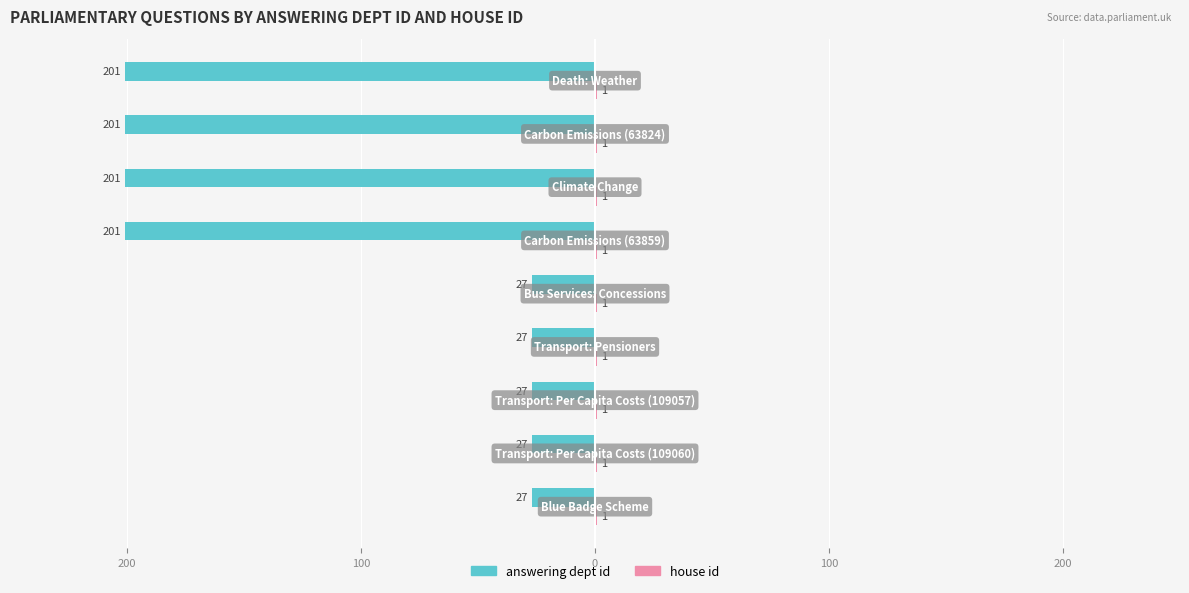

How many groups of bars are there?

9